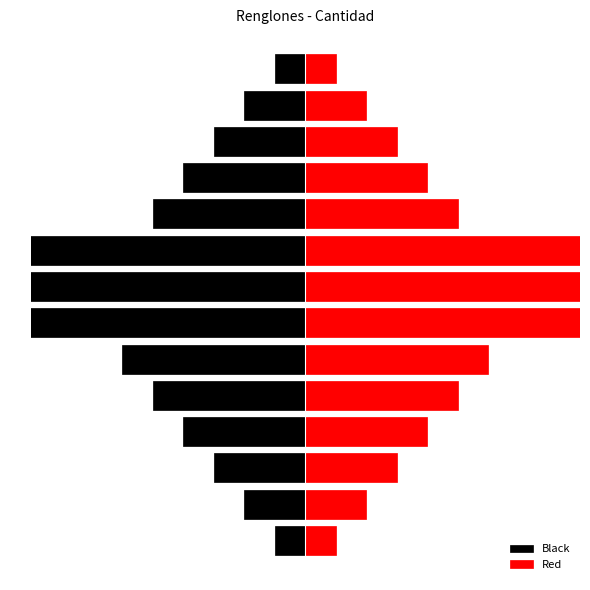

What is the highest value of the Red series?

9.3